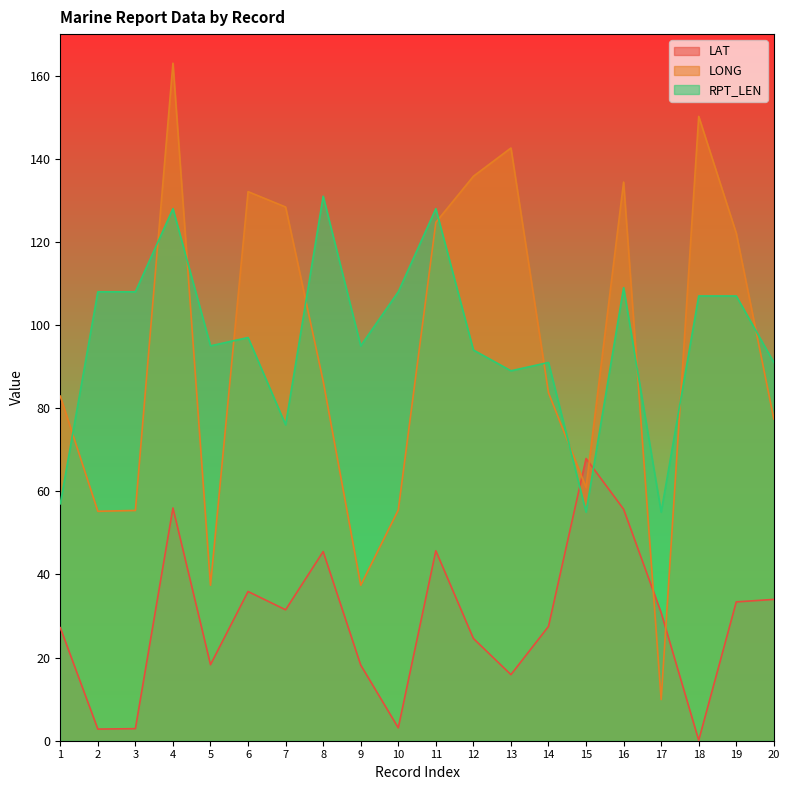

Which series has the largest total across all categories?

RPT_LEN